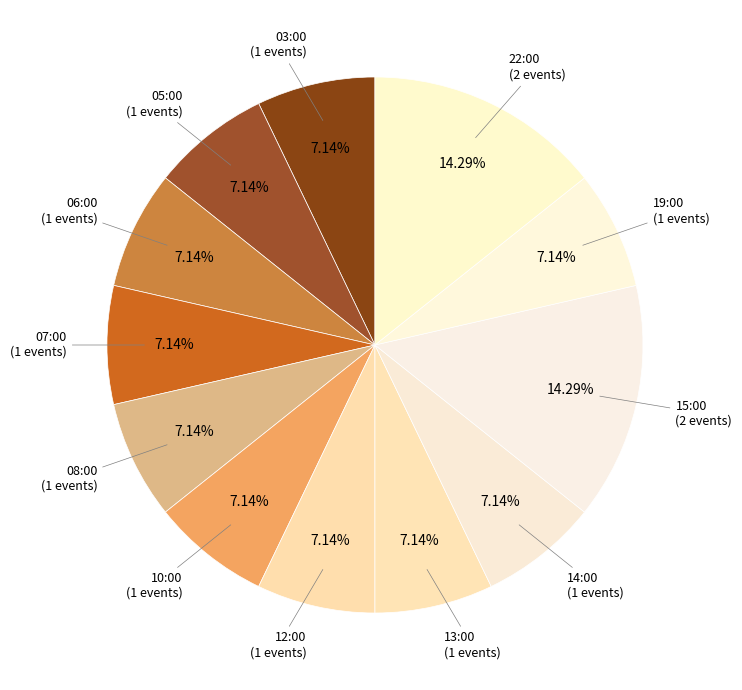

Count the number of slices in the pie.

12